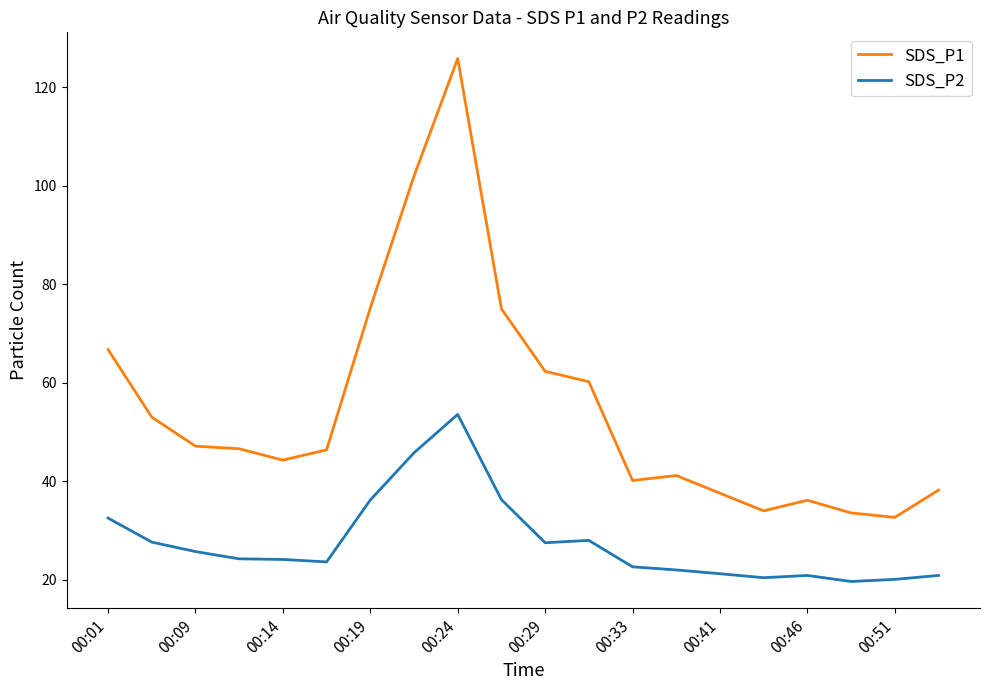

What is the lowest value of the SDS_P1 series?

32.7